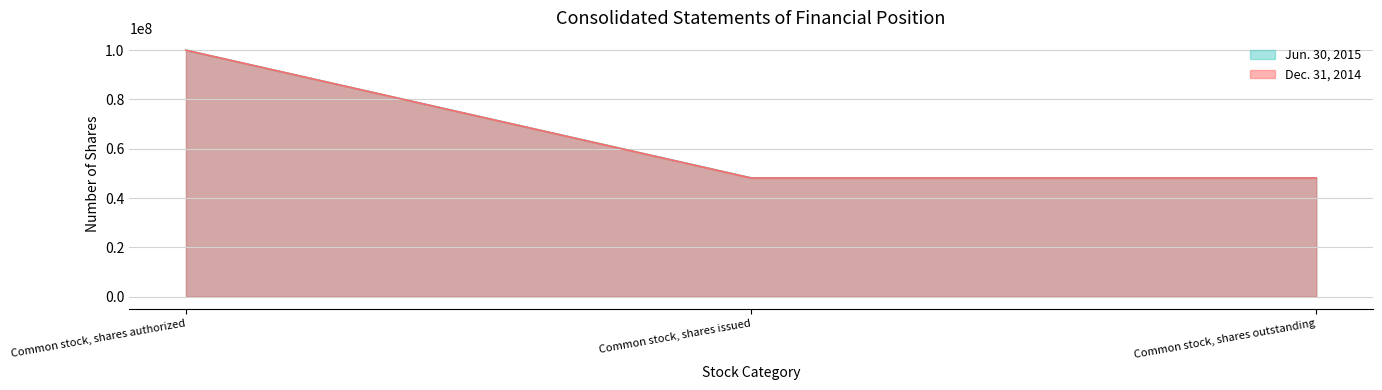

Is the value of Dec. 31, 2014 at Common stock, shares authorized greater than the value of Jun. 30, 2015 at Common stock, shares authorized?

No